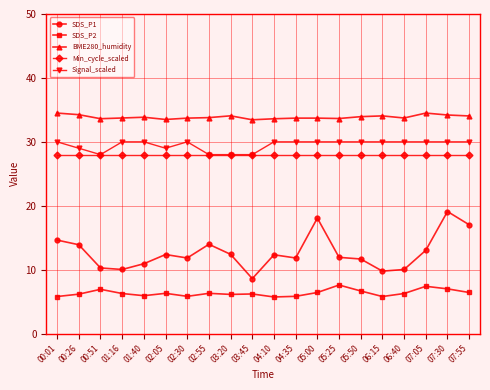

What is the difference between the second highest and second lowest values in the SDS_P1 series?

8.3